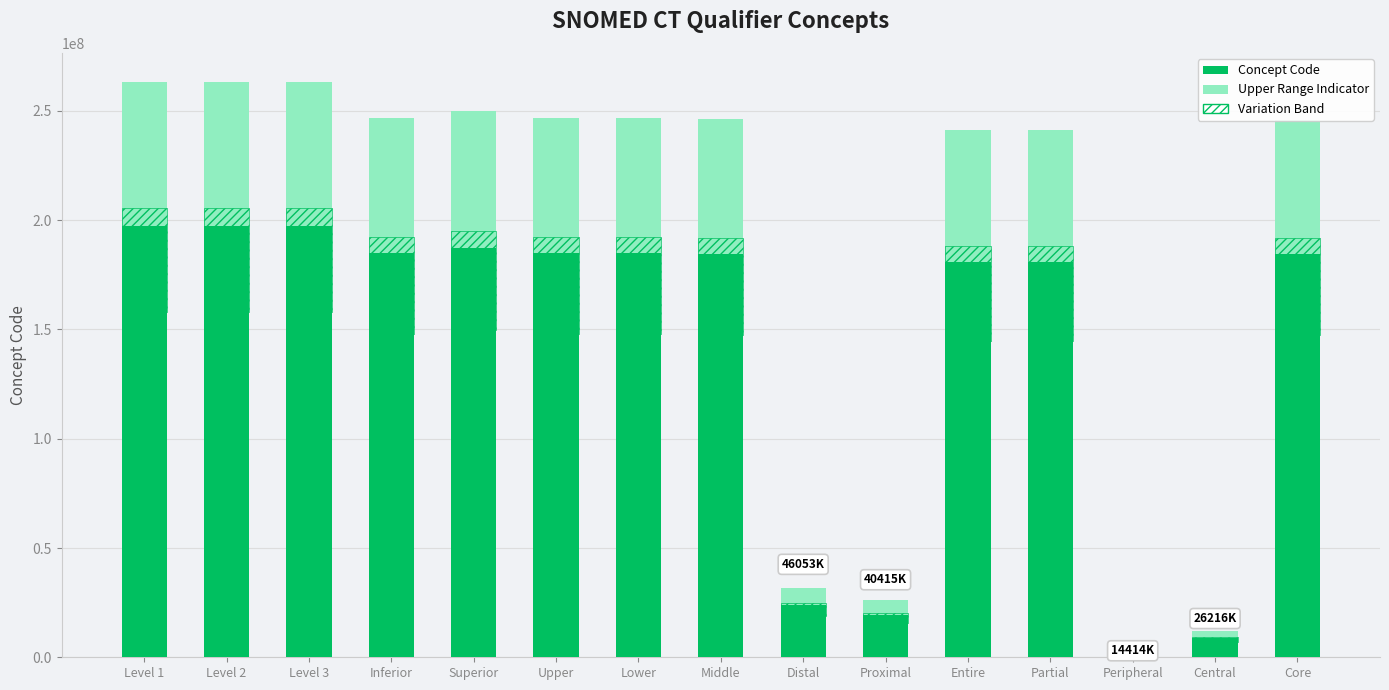

What is the difference between the highest and lowest values at Core?

201573217.5